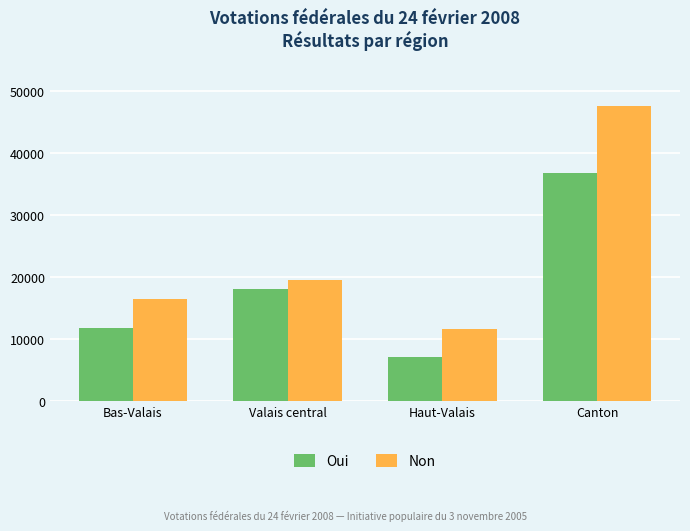

How many data points in Oui are less than 18102?

2